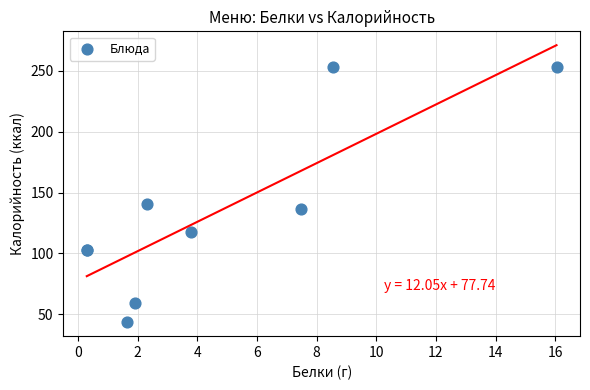

What Y value in the scatter plot is closest to 148?

140.6